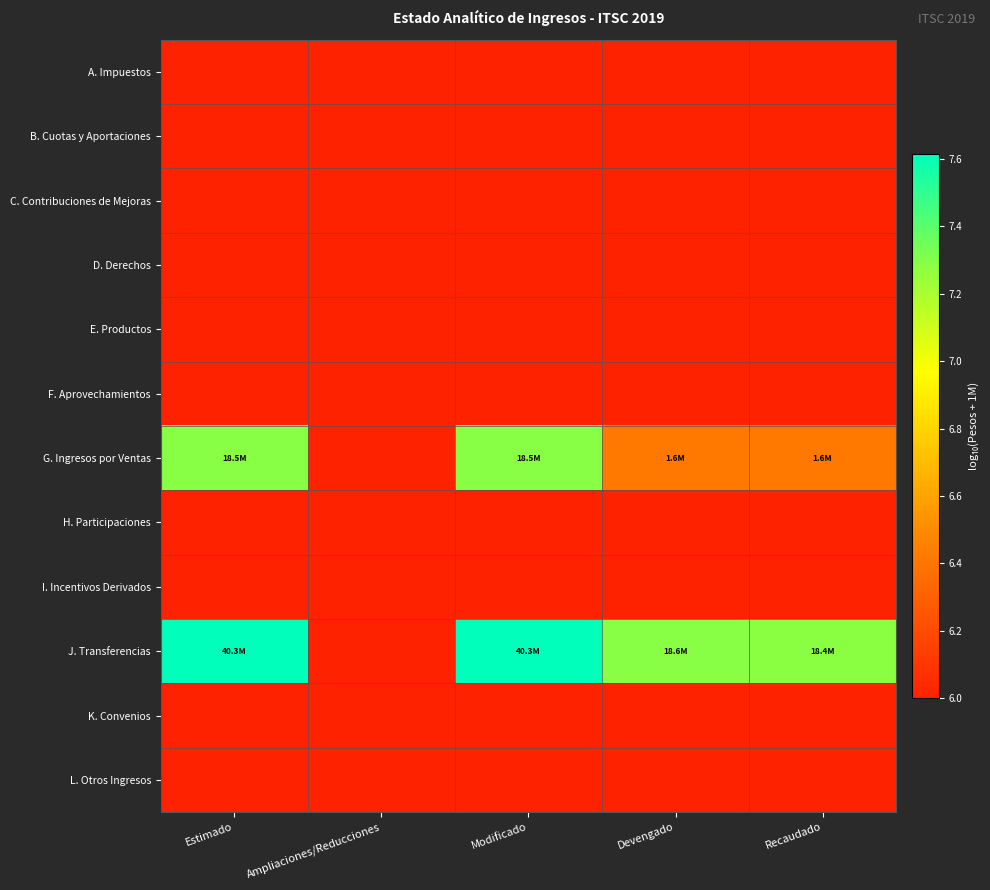

At which category is the sum across all series the highest?

Estimado